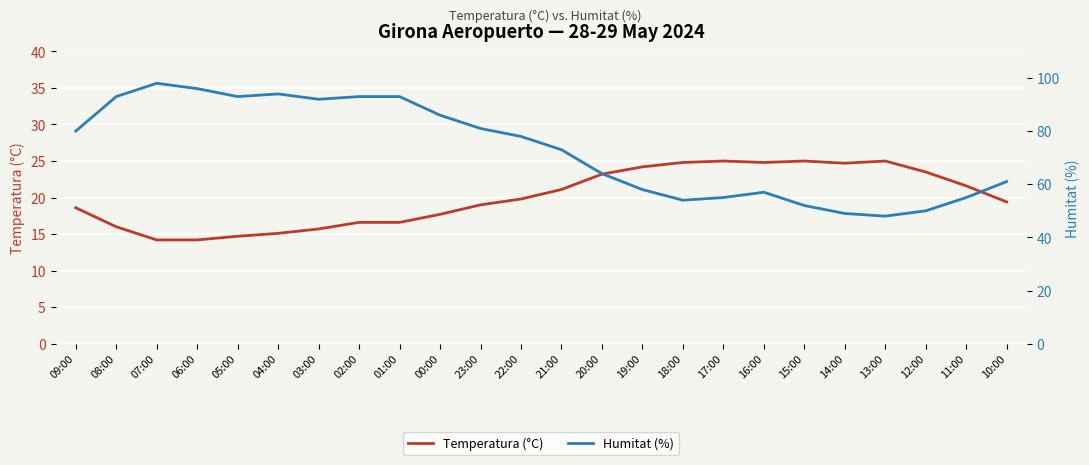

True or false: Humitat (%) and Temperatura (°C) cross at least once.

False